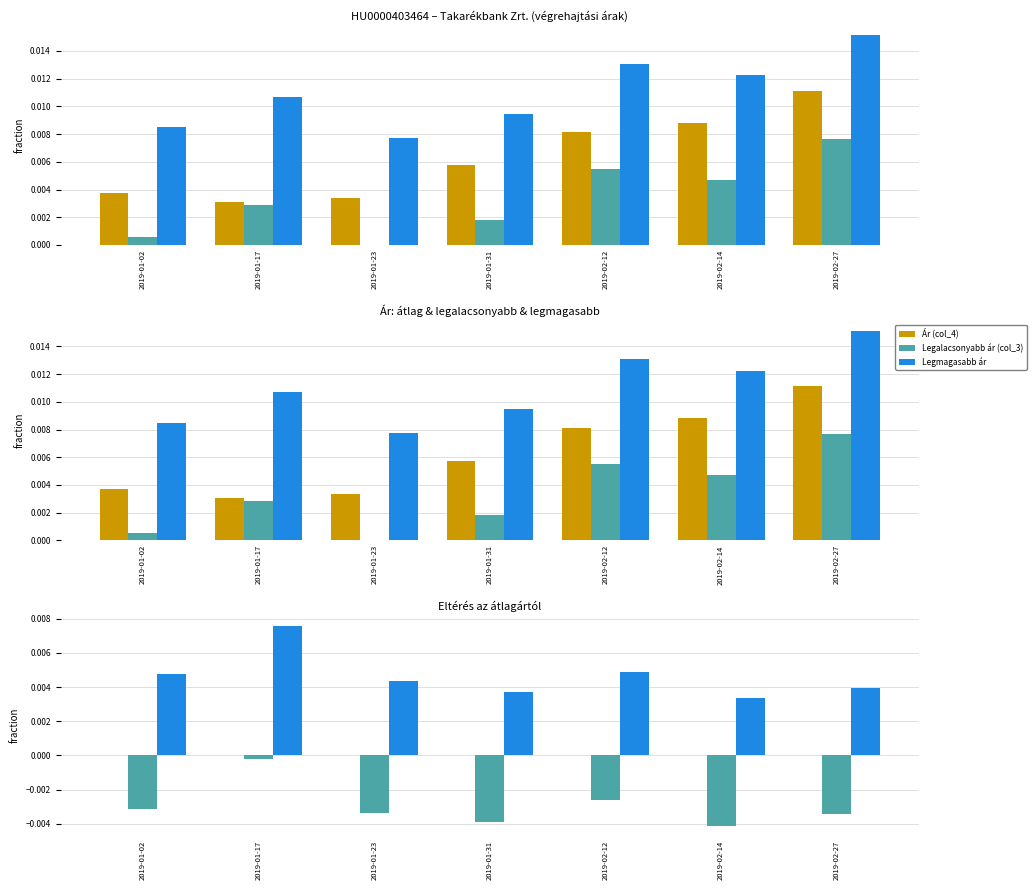

What are all the series names shown in the legend?

Ár (col_4), Legalacsonyabb ár (col_3), Legmagasabb ár